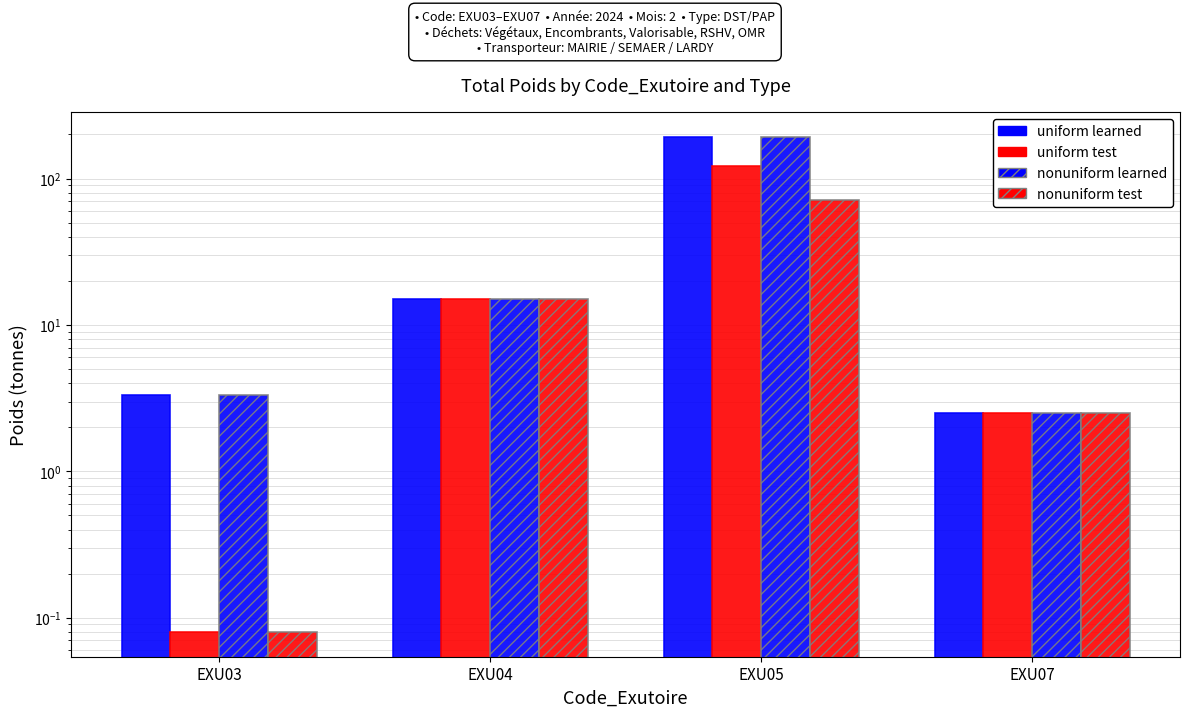

Does the chart contain stacked bars?

No